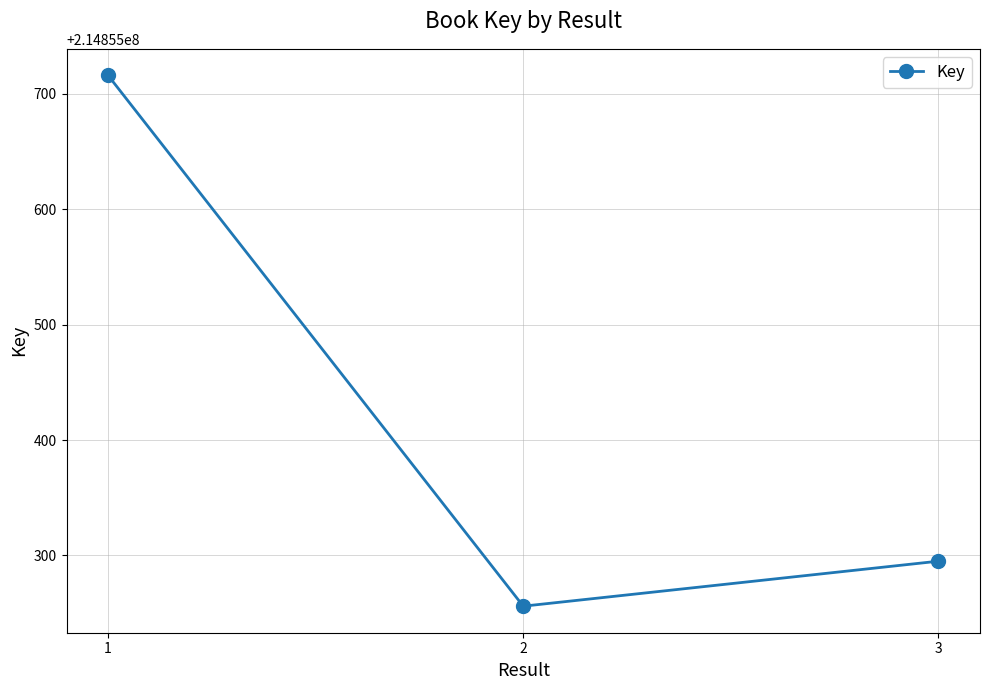

How many data points are less than 214855295?

1